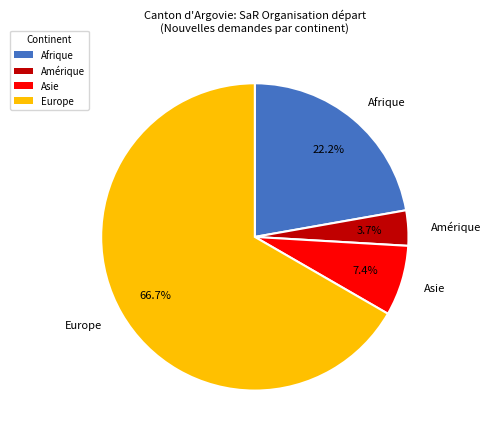

To the nearest percent, what percentage of the pie is Europe?

67%